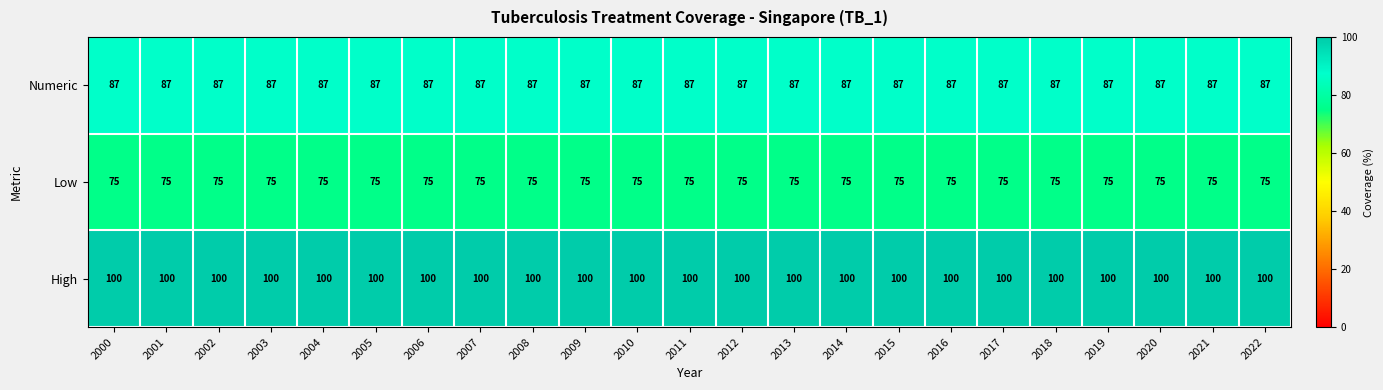

What is the spread (max minus min) of values at 2002?

25